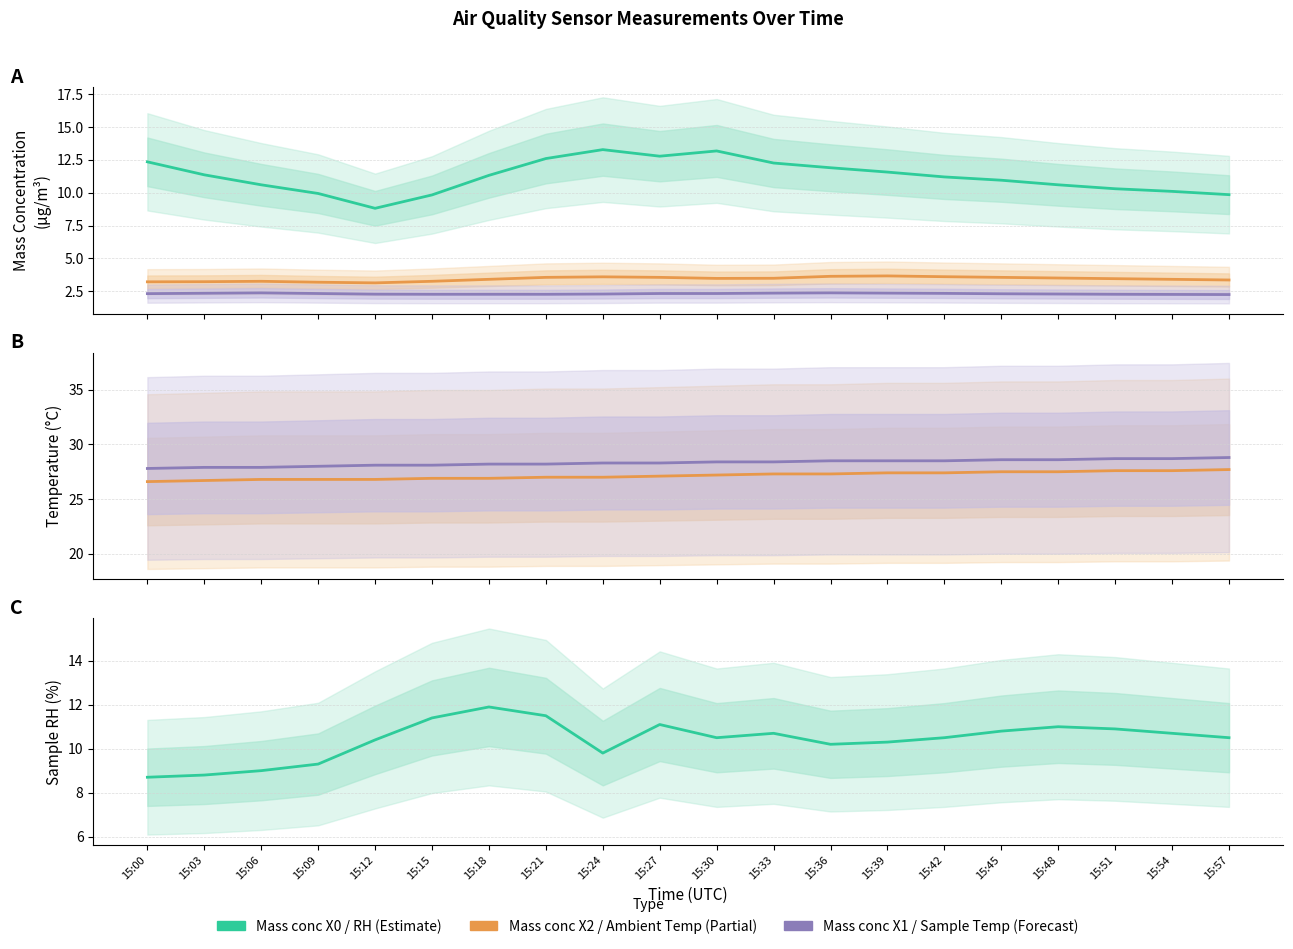

Which series has the largest range (max minus min)?

Mass conc X0 (μg/m³)